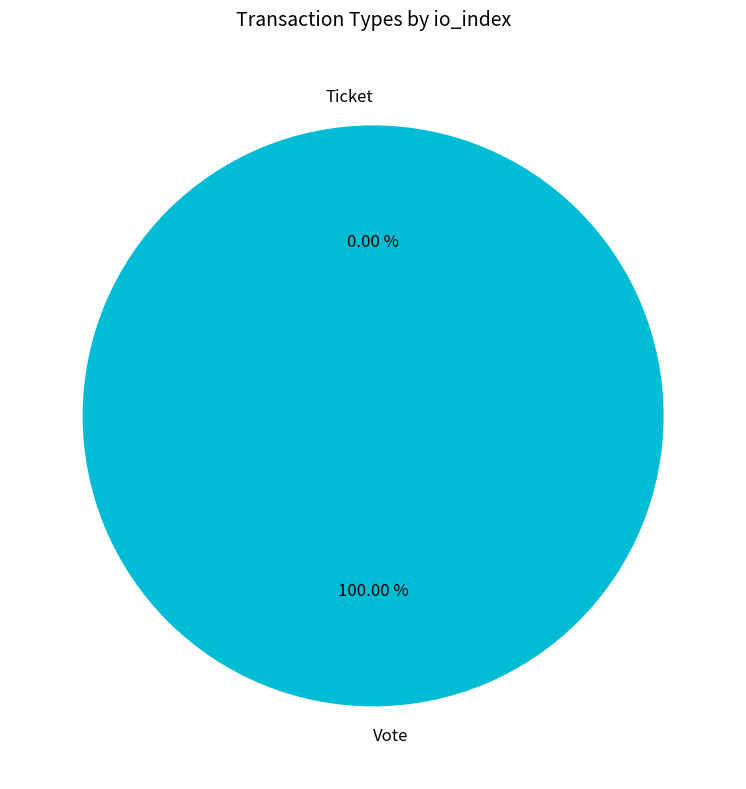

Rank the categories by value from lowest to highest.

Ticket, Vote